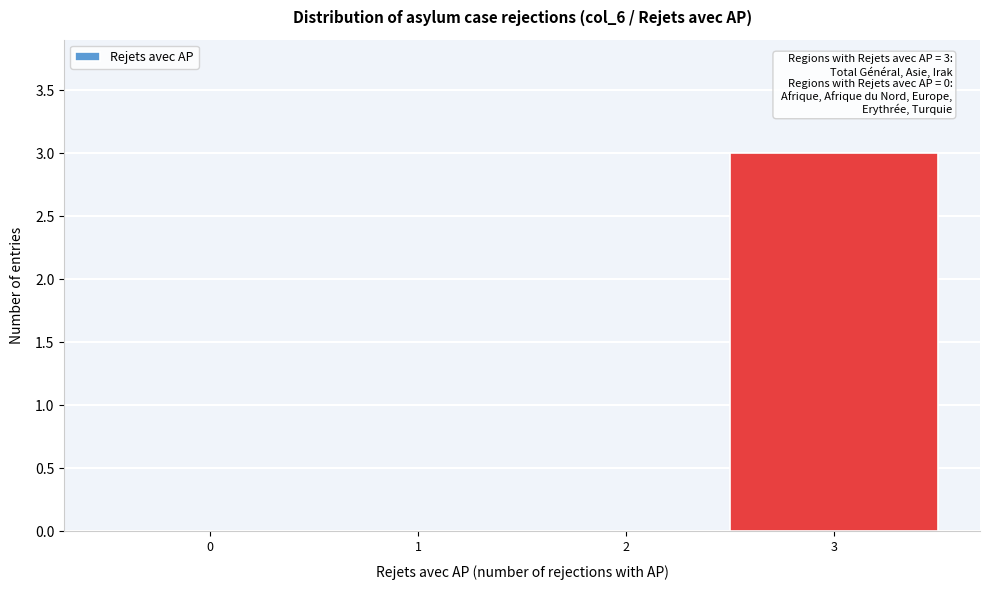

Over which range of the x-axis is the bar tallest?

2.5 to 3.5